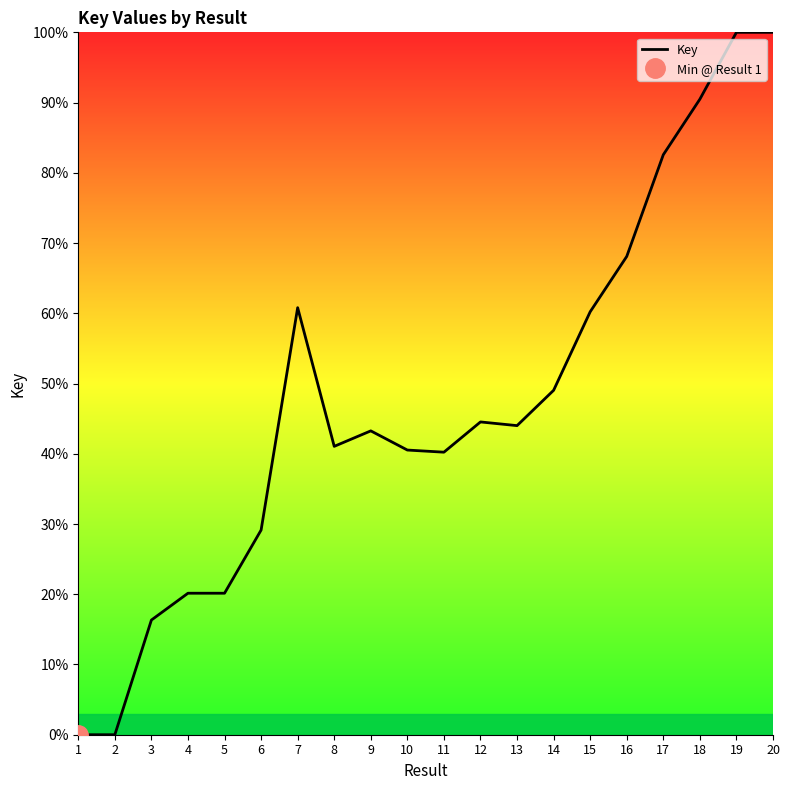

Rank the categories by value from lowest to highest.

1, 2, 3, 5, 4, 6, 11, 10, 8, 9, 13, 12, 14, 15, 7, 16, 17, 18, 19, 20